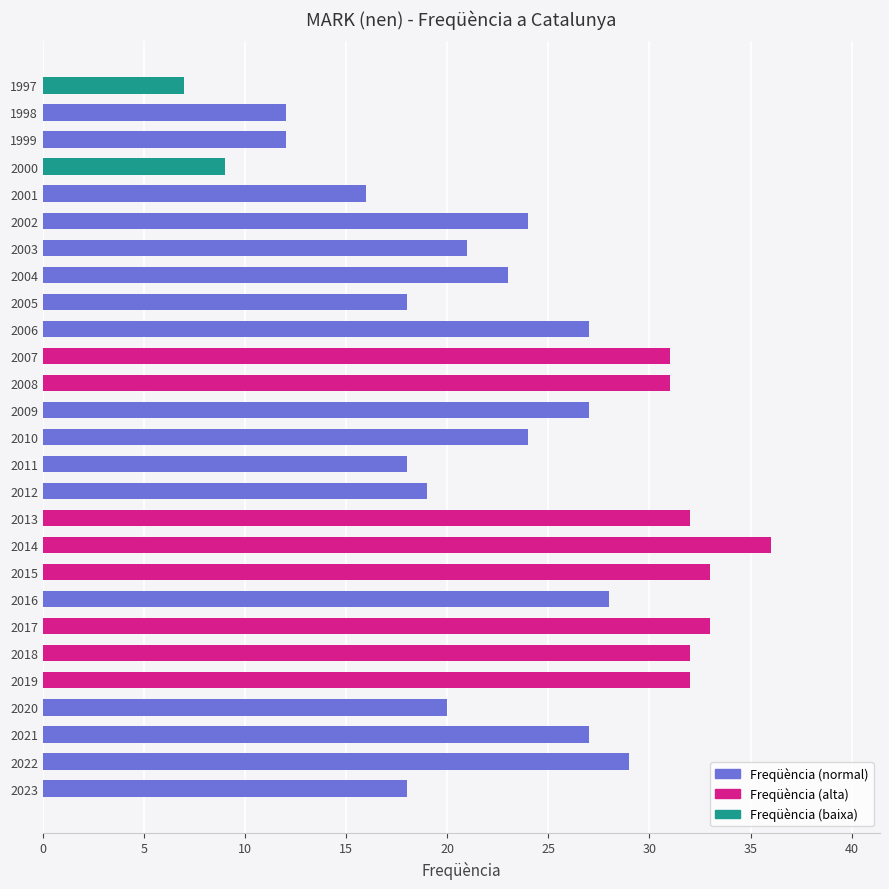

Reading top to bottom, what are all the values shown in this chart?

1997=7	1998=12	1999=12	2000=9	2001=16	2002=24	2003=21	2004=23	2005=18	2006=27	2007=31	2008=31	2009=27	2010=24	2011=18	2012=19	2013=32	2014=36	2015=33	2016=28	2017=33	2018=32	2019=32	2020=20	2021=27	2022=29	2023=18